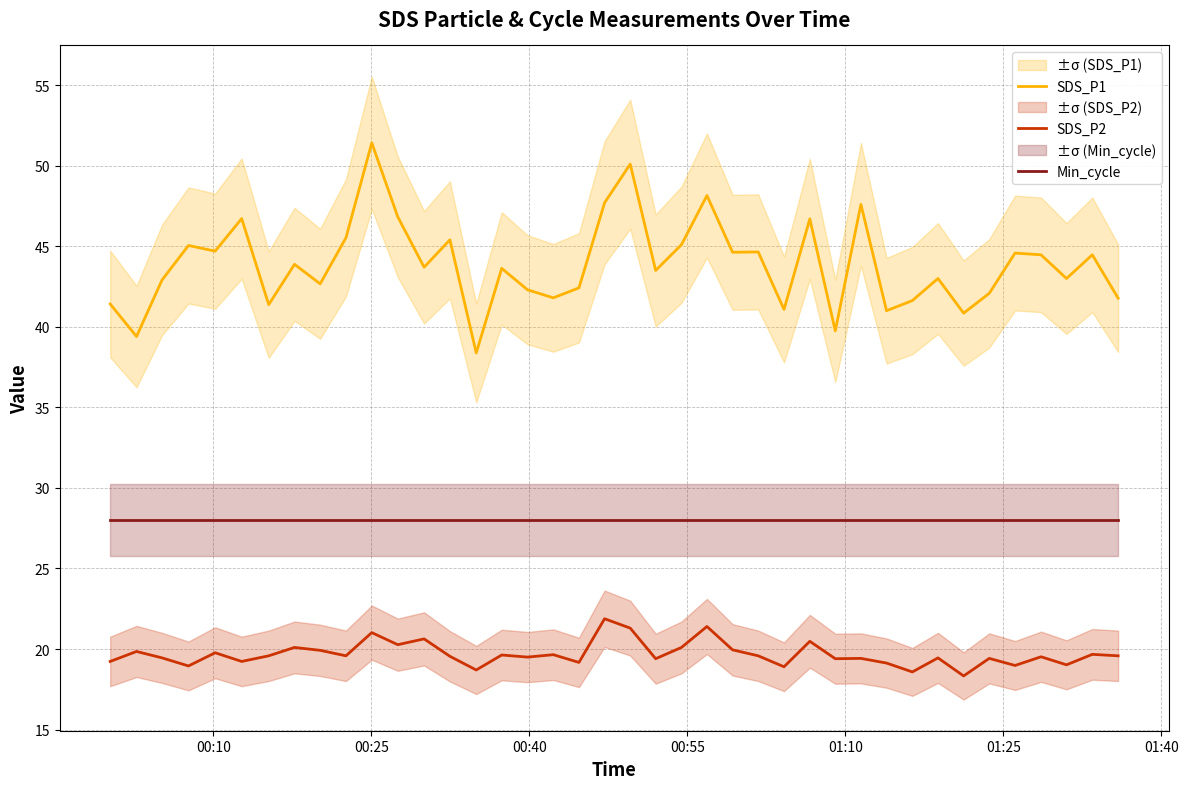

What are all the series names shown in the legend?

SDS_P1, SDS_P2, Min_cycle